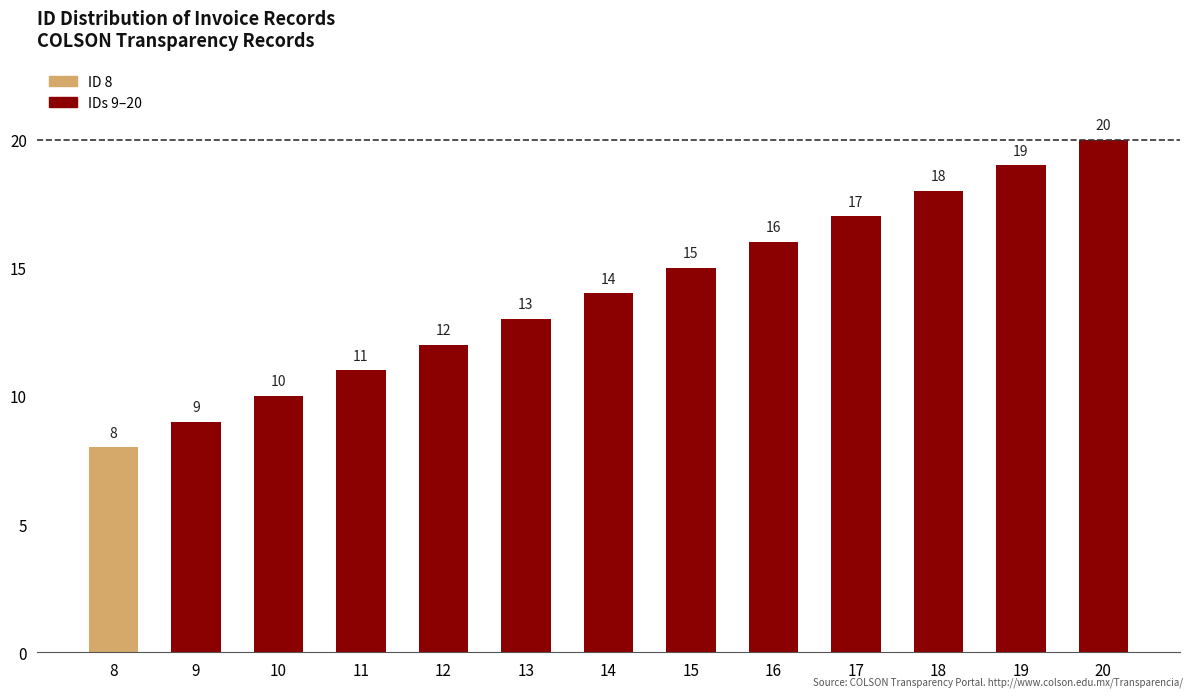

What is the change in value from 12 to 15?

+3